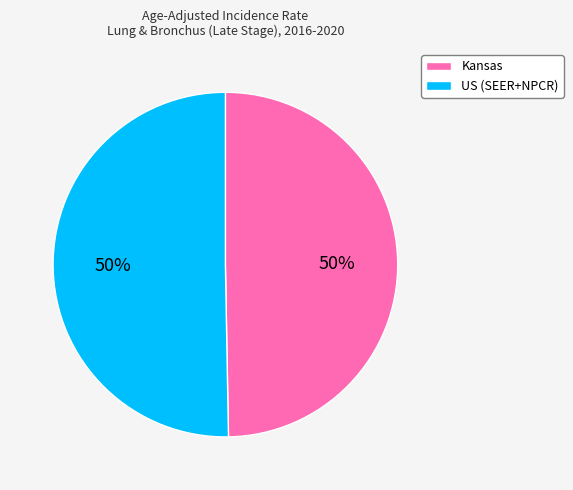

To the nearest percent, what is the combined percentage of US (SEER+NPCR) and Kansas?

100%